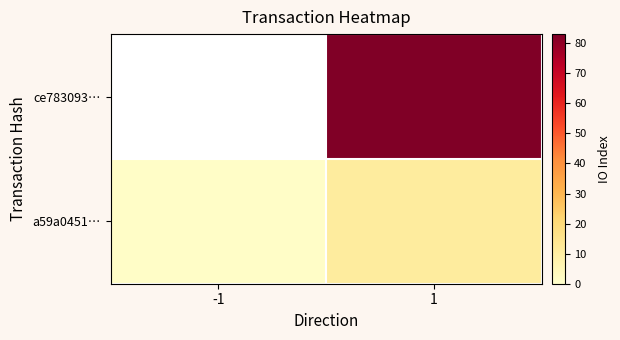

How many a59a0451… values are between 1 and 11?

2